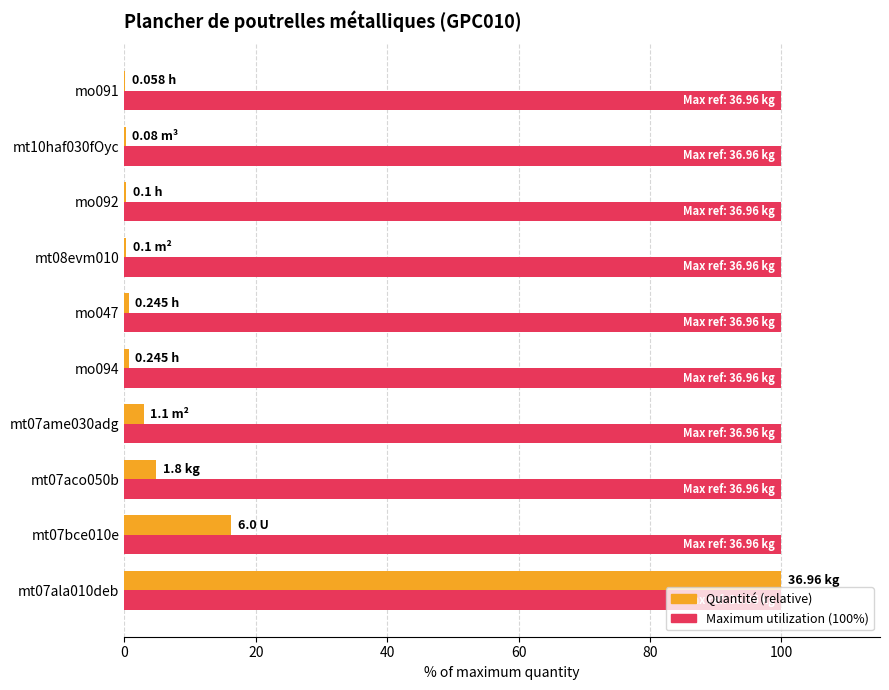

At which category is the sum across all series the highest?

mt07ala010deb